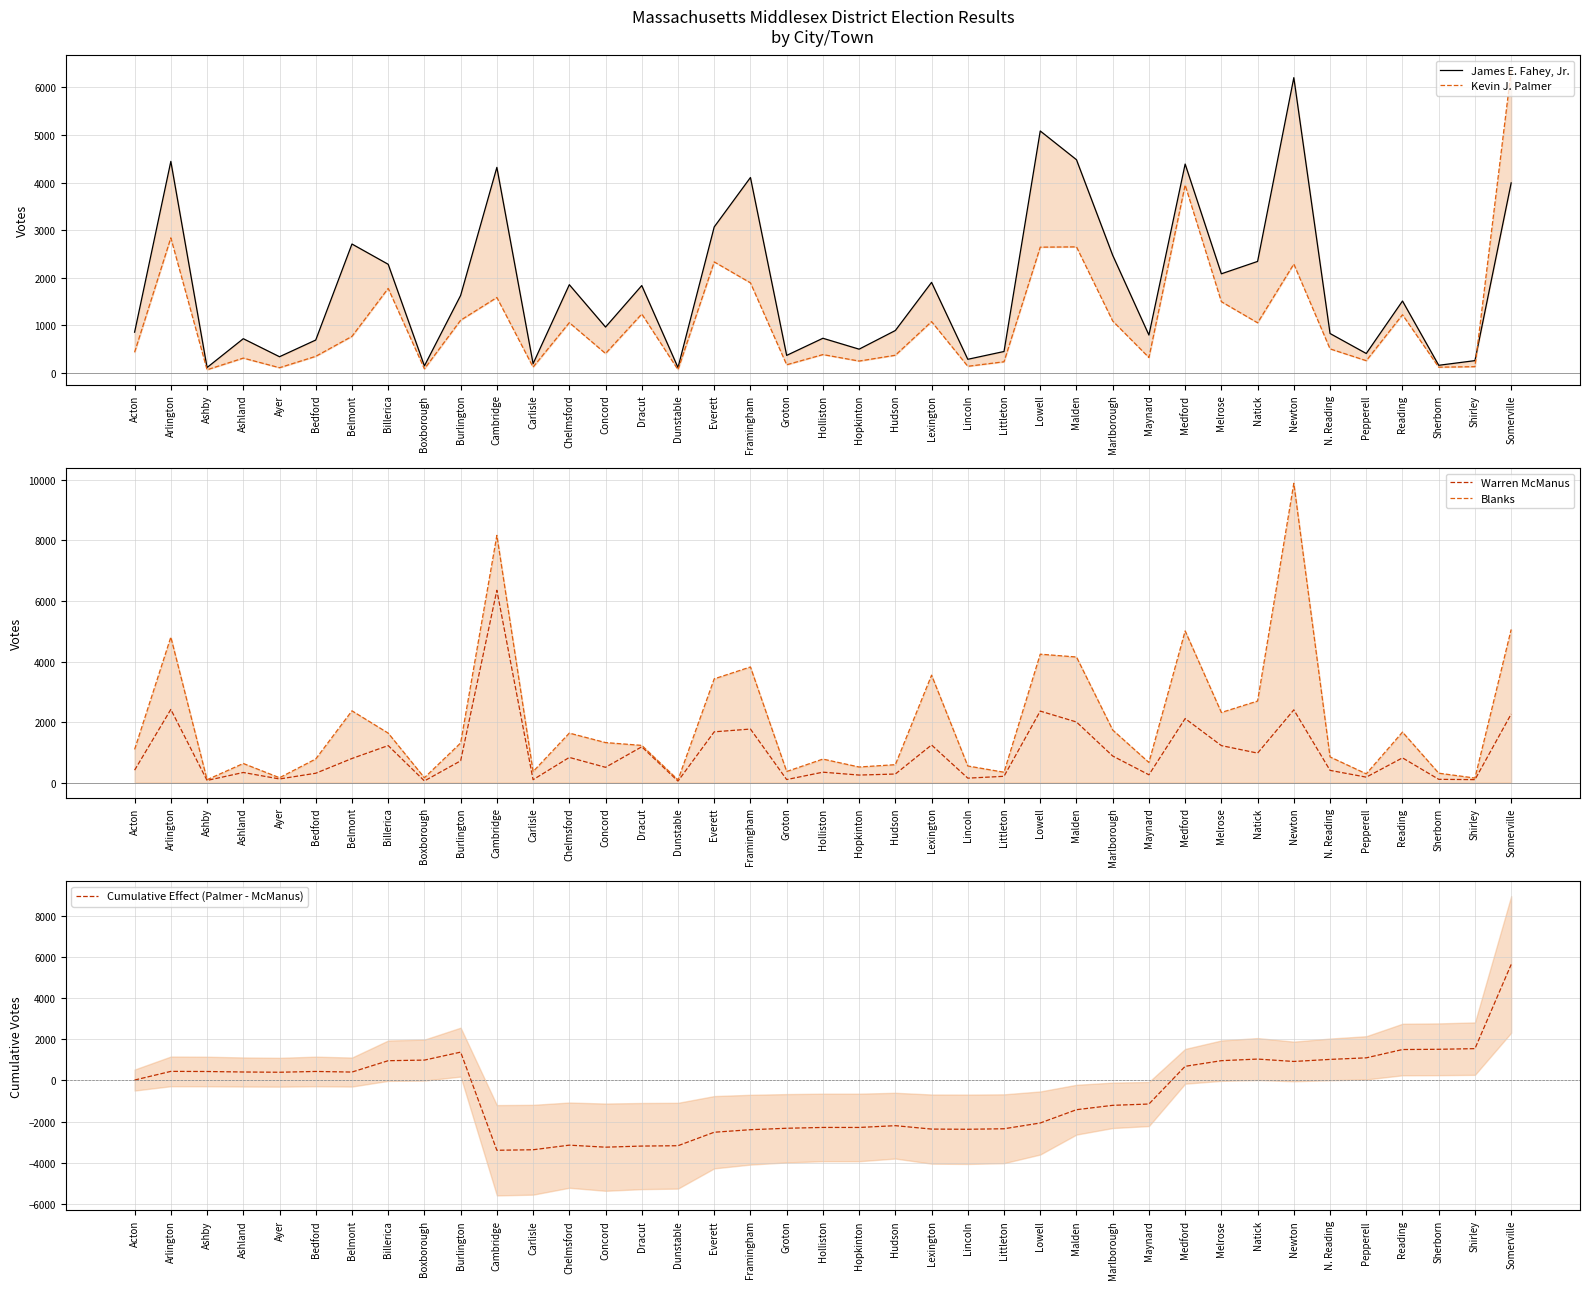

What are all the series names shown in the legend?

James E. Fahey, Jr., Kevin J. Palmer, Warren McManus, Blanks, Cumulative Effect (Palmer - McManus)